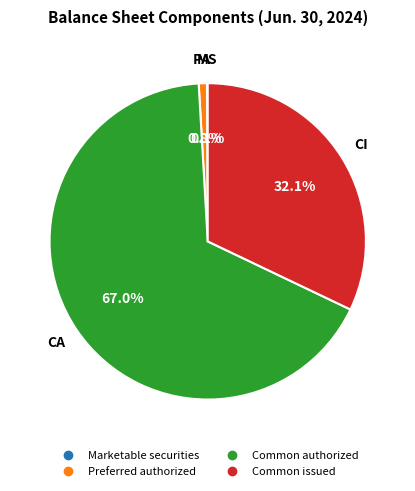

Is there any slice that represents more than half of the pie?

Yes